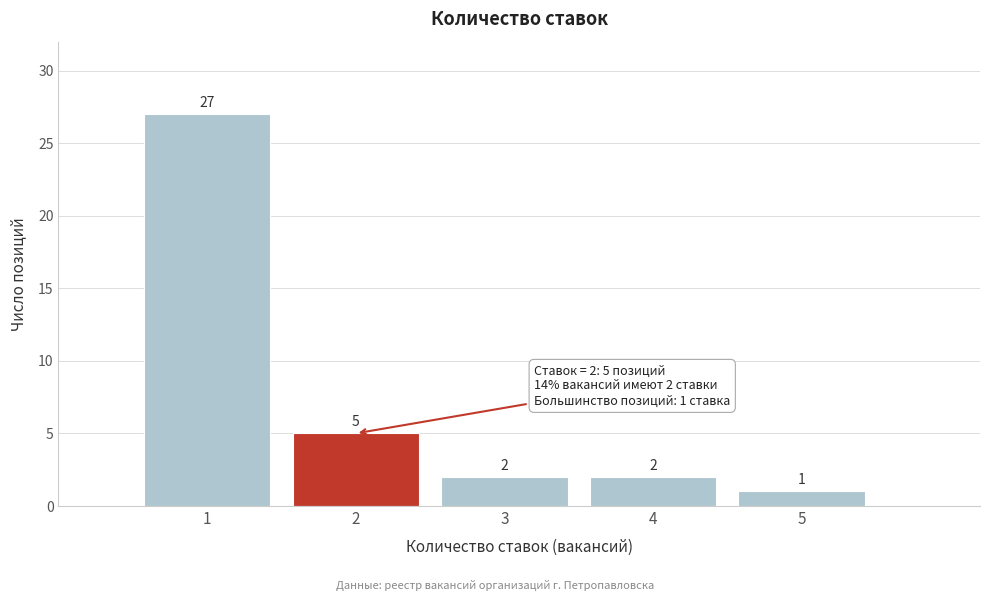

How tall is the bar that spans 1.5 to 2.5 on the x-axis?

5